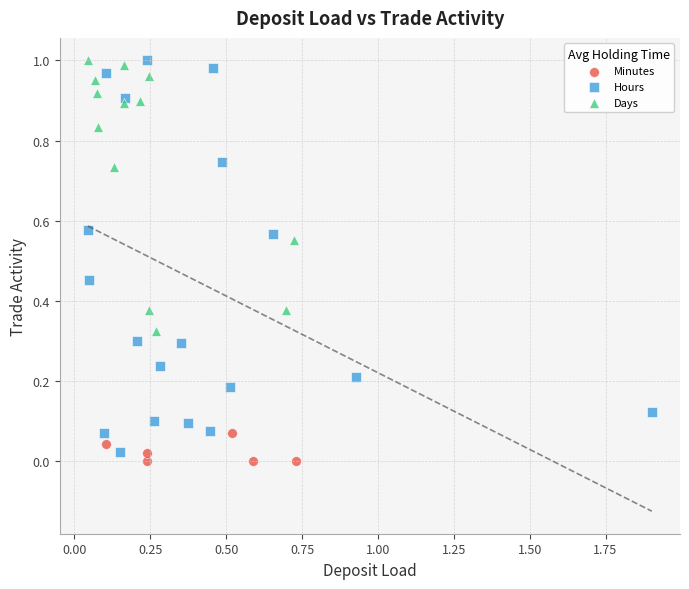

Which series reaches the minimum Y coordinate?

Minutes